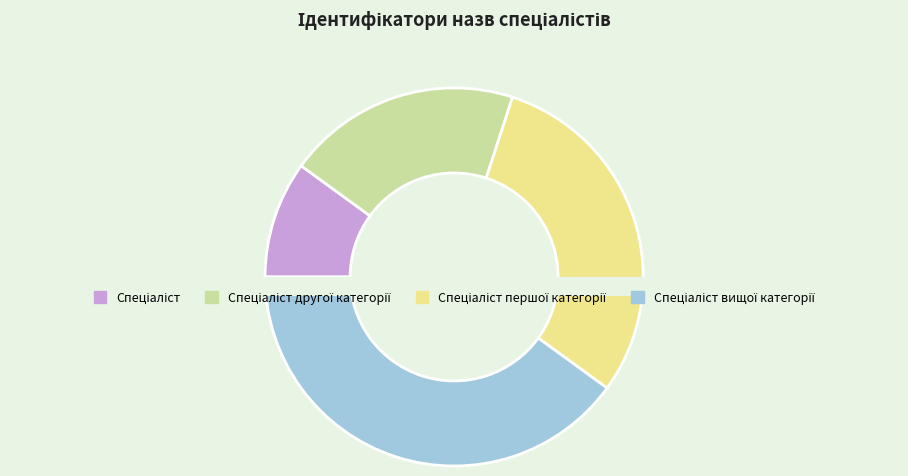

To the nearest percent, what is the difference between the largest and smallest slice percentages?

30%